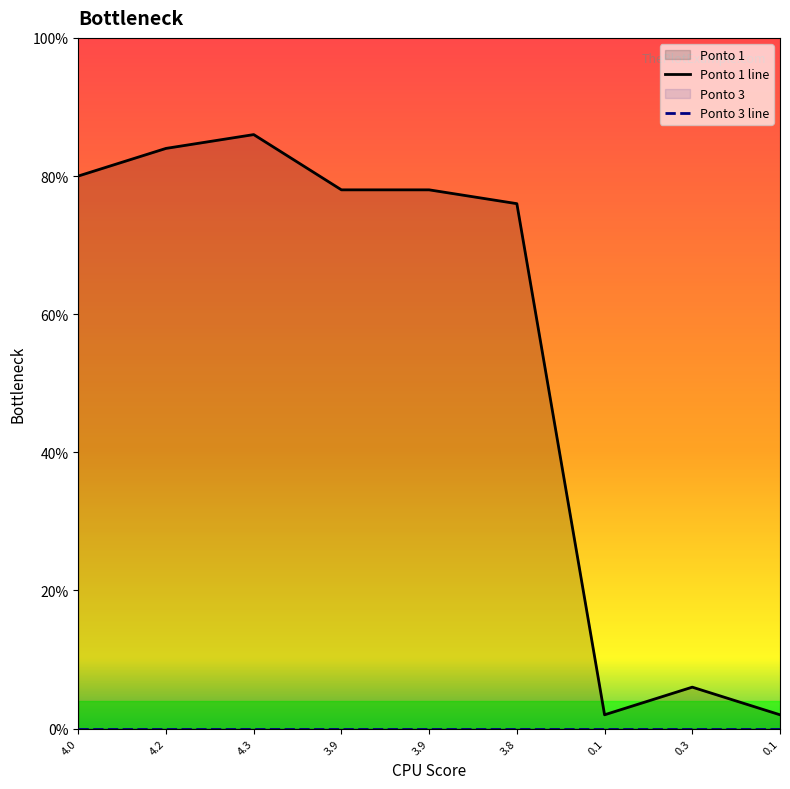

Between 4.2 and 0.1, which is larger?

4.2